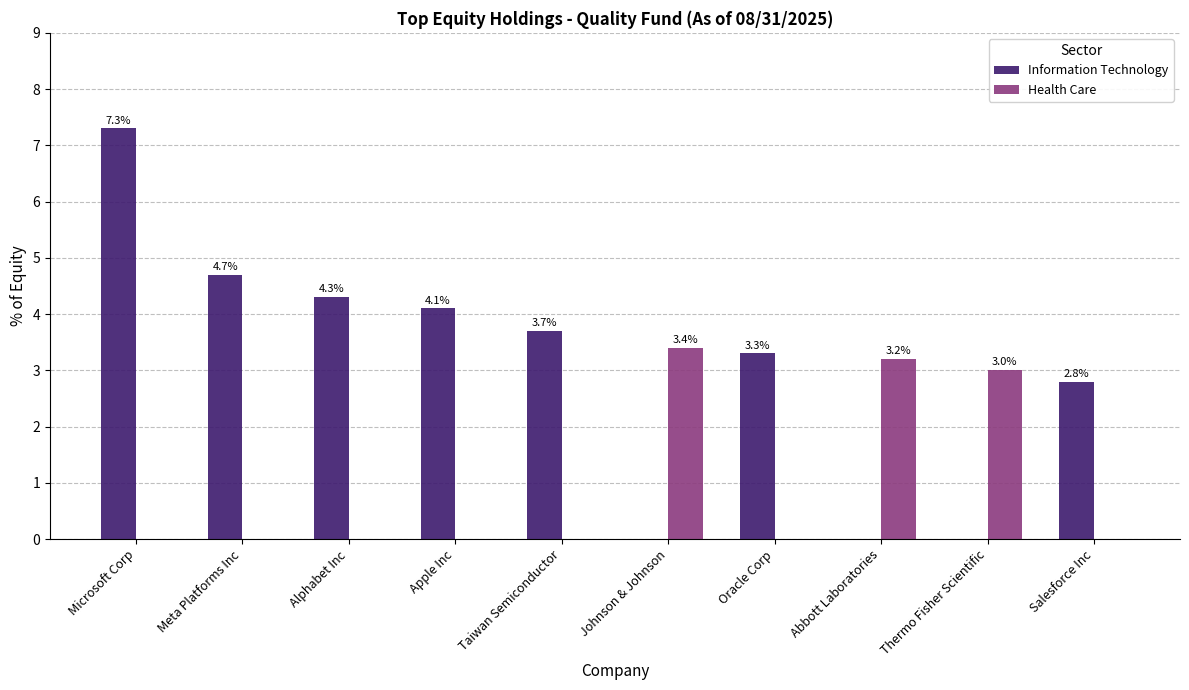

What is the highest value of the Information Technology series?

7.3